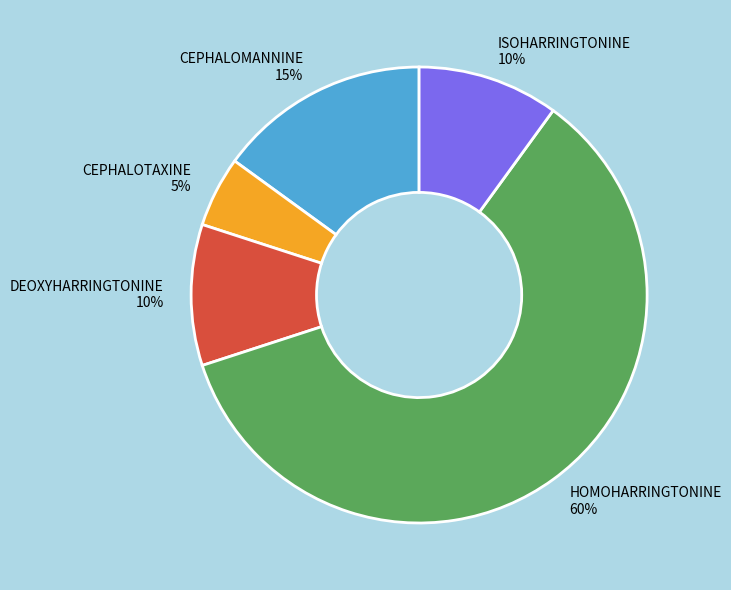

Which has a higher value, DEOXYHARRINGTONINE or HOMOHARRINGTONINE?

HOMOHARRINGTONINE